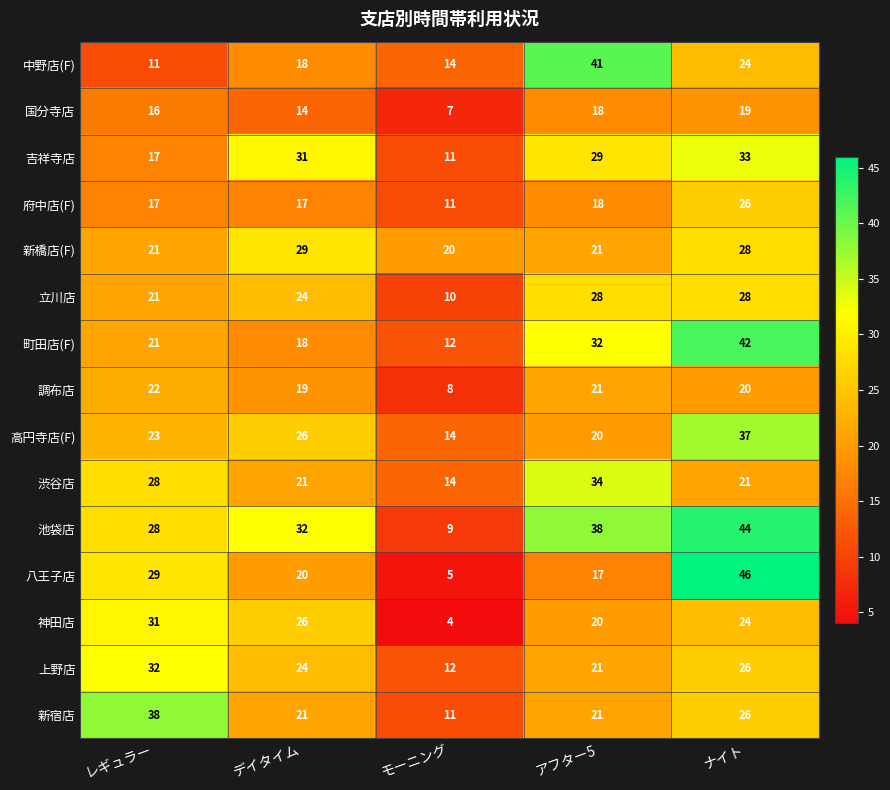

What is the sum of the 国分寺店 values at アフター5 and ナイト?

37